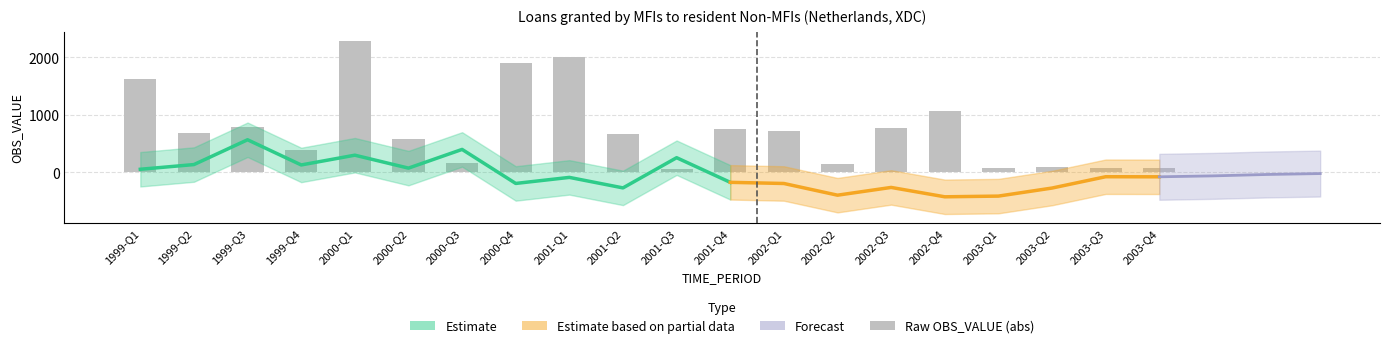

How many data points are above -77?

9